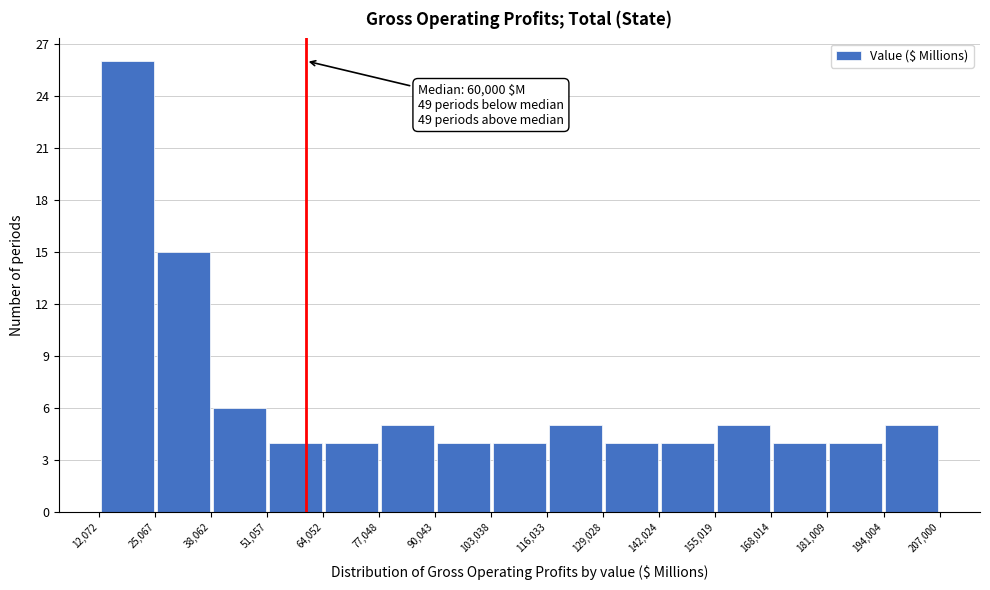

Over which range of the x-axis is the bar tallest?

12,072 to 25,067